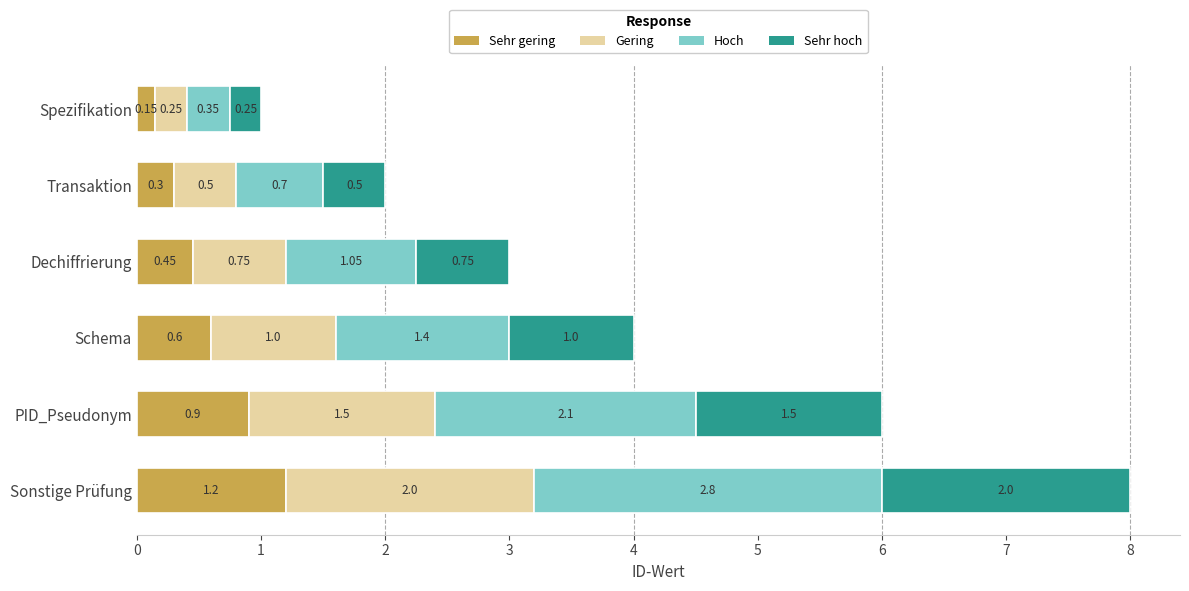

Which category has the lowest value in the Sehr gering series?

Spezifikation